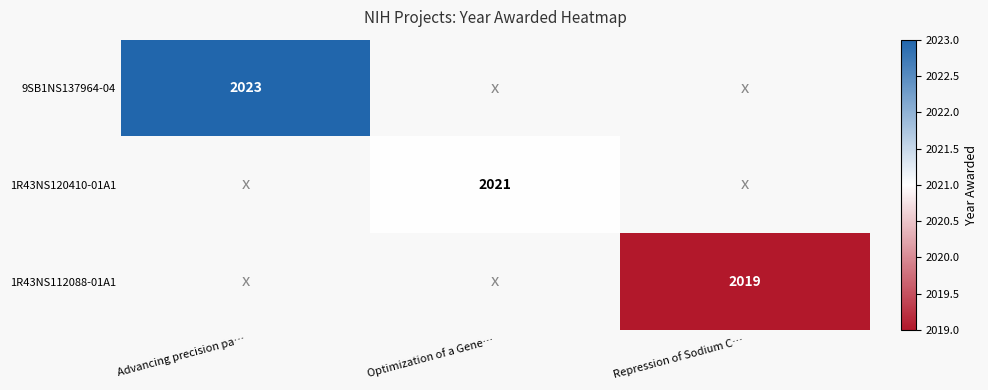

Is it true that 9SB1NS137964-04 equals 2023 at Advancing precision pa…?

True